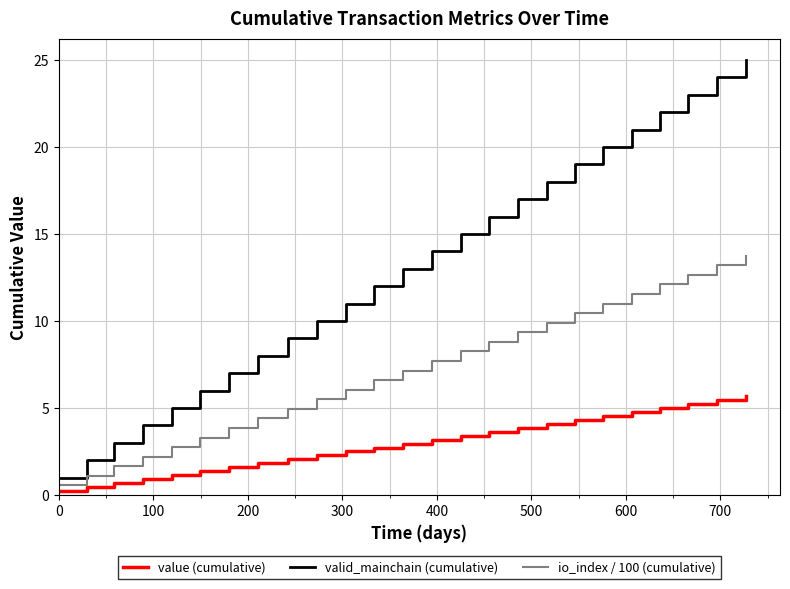

True or false: valid_mainchain (cumulative) has more than 2 points higher than both neighbors.

False